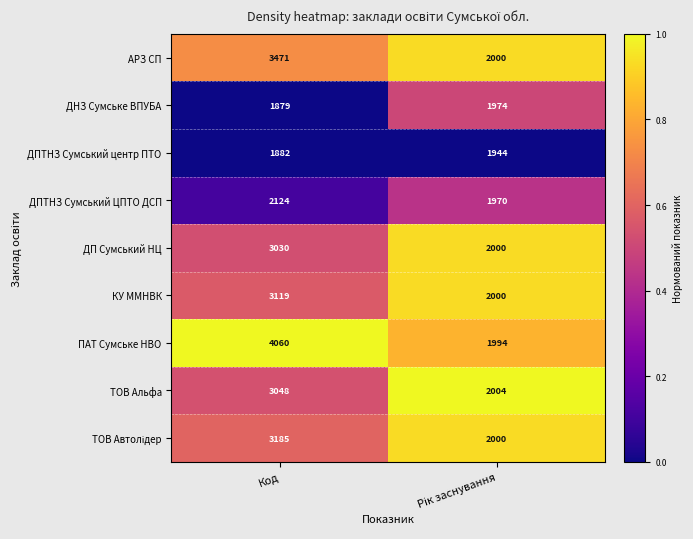

At which category does the chart reach its minimum across all series?

Код